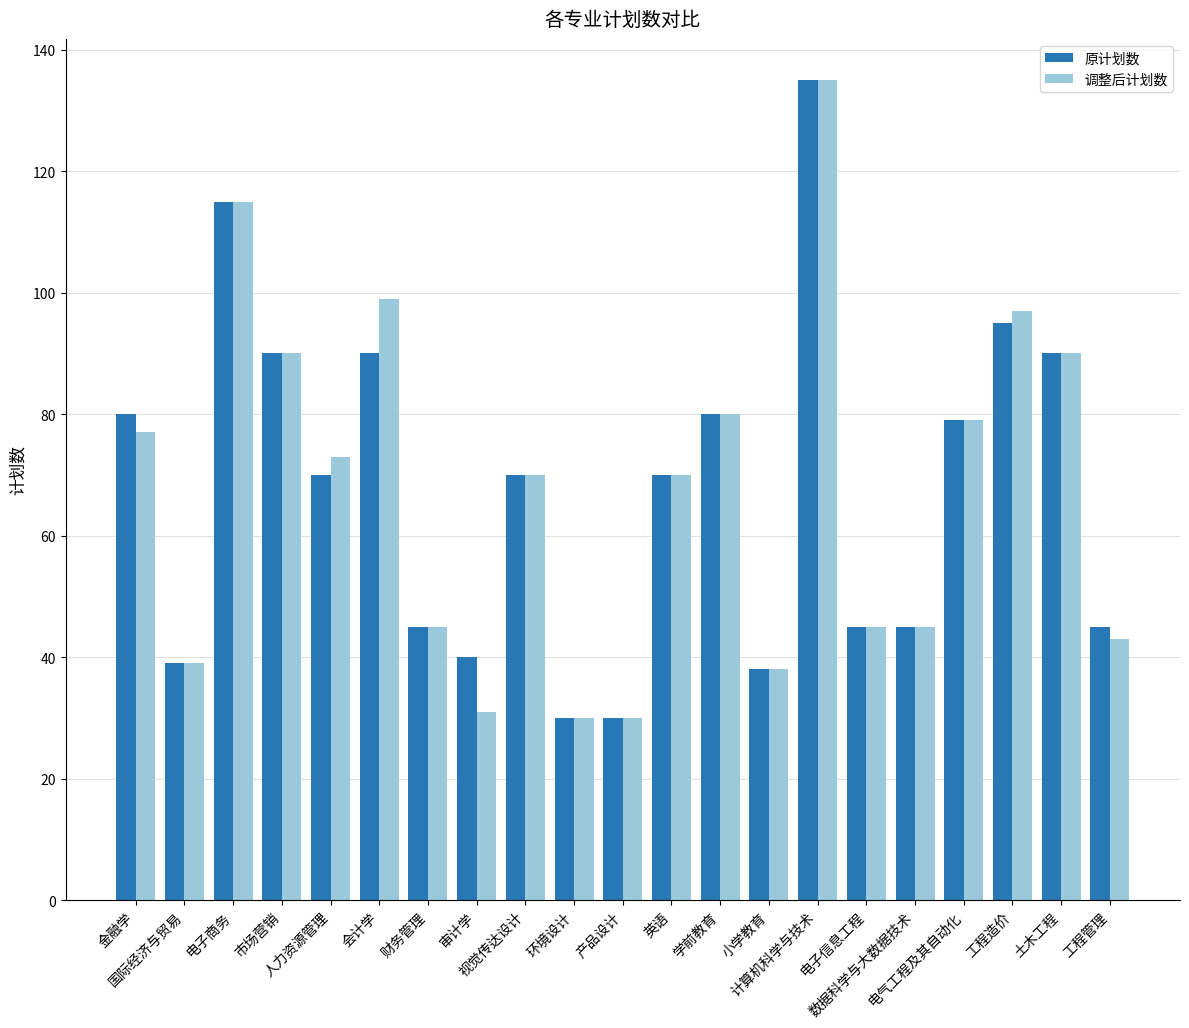

What is the difference between the second highest and second lowest values in the 调整后计划数 series?

85